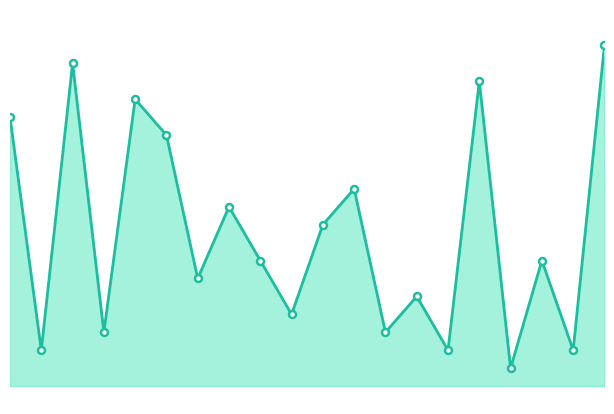

What is the change in value from 0.05 to 10?

+312.7